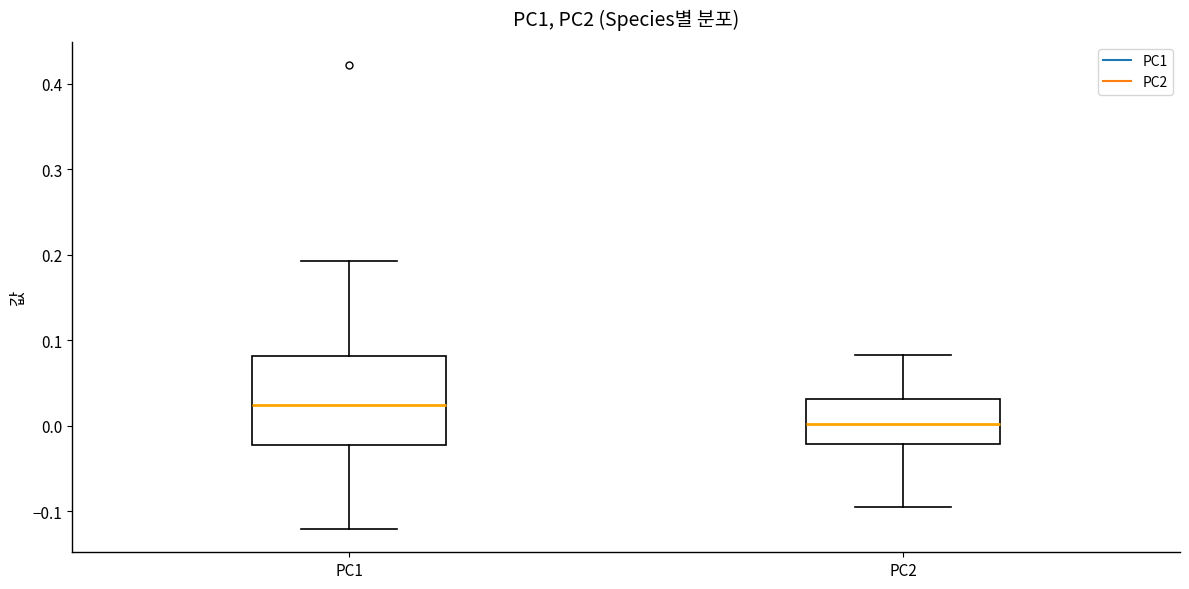

Which box has the highest median line?

PC1